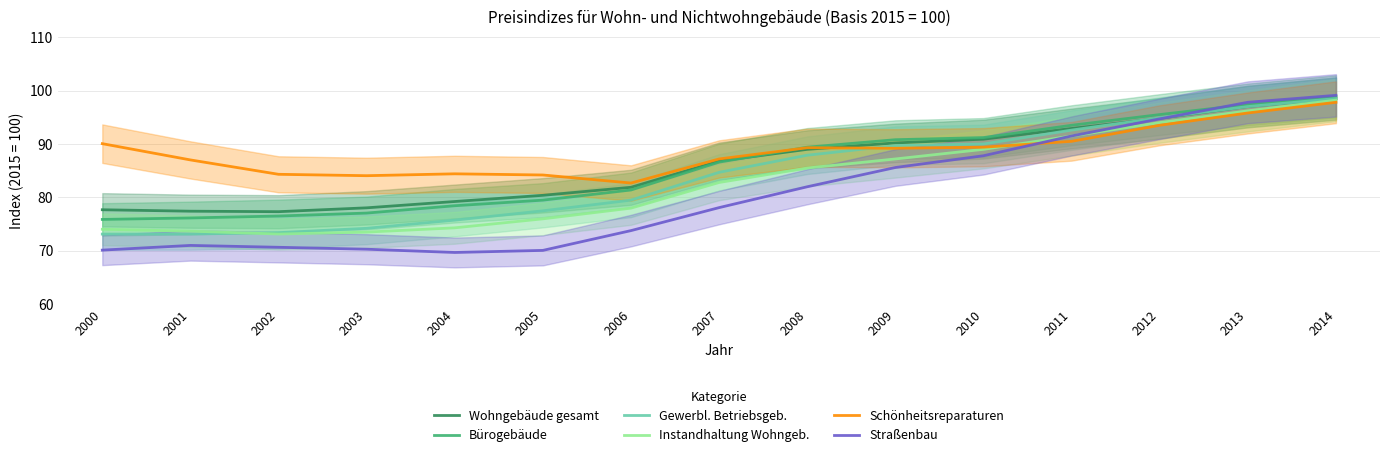

Does the chart display data point markers on the line(s)?

No